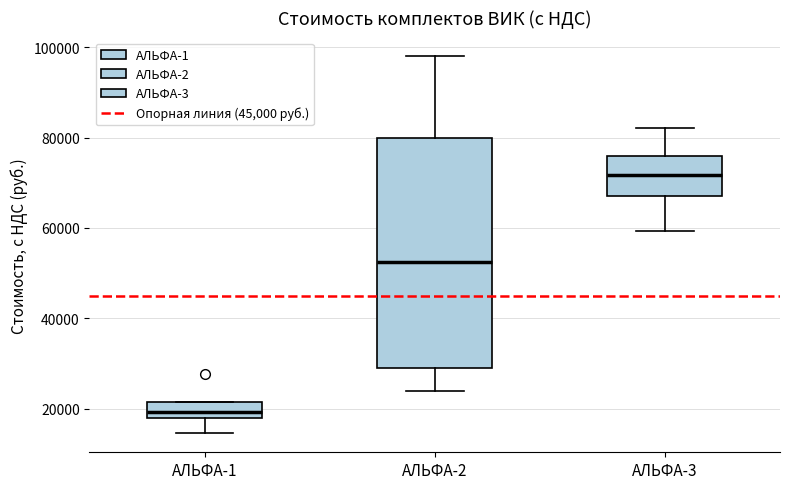

Reading left to right, read every box against the y-axis: the position of its median line, the range the box covers, and the ends of its whiskers. The values are not printed on the chart, so give them approximately, as read against the axis.

АЛЬФА-1: median 20000, box 18000 to 22000, whiskers 14000 to 22000
АЛЬФА-2: median 52000, box 30000 to 80000, whiskers 24000 to 98000
АЛЬФА-3: median 72000, box 68000 to 76000, whiskers 60000 to 82000